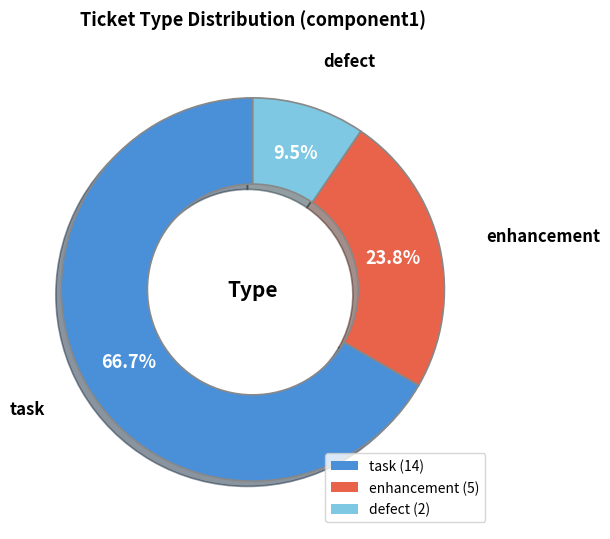

Which category has the biggest portion of the pie?

task